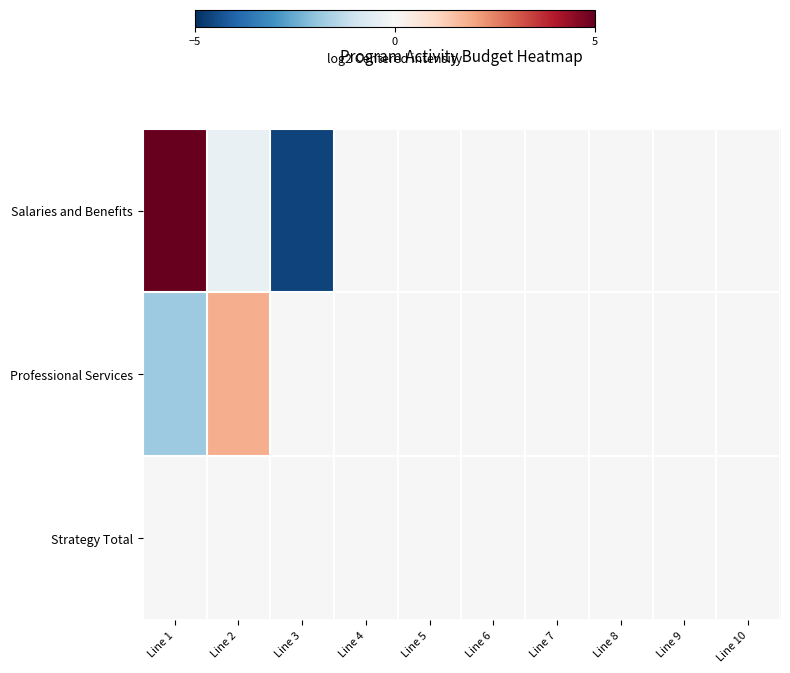

At which category is the sum across all series the highest?

Line 1